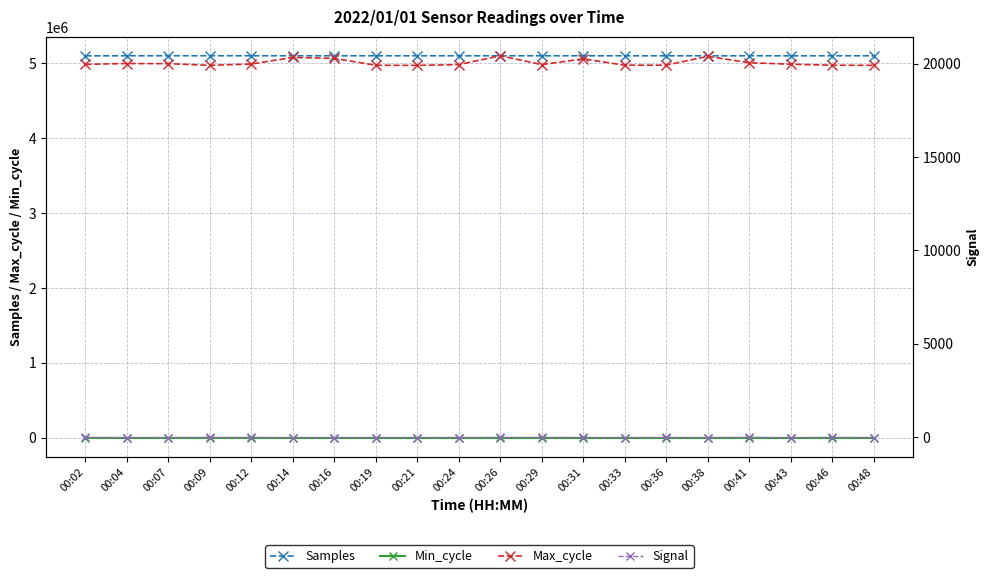

True or false: Min_cycle and Max_cycle intersect in this chart.

False